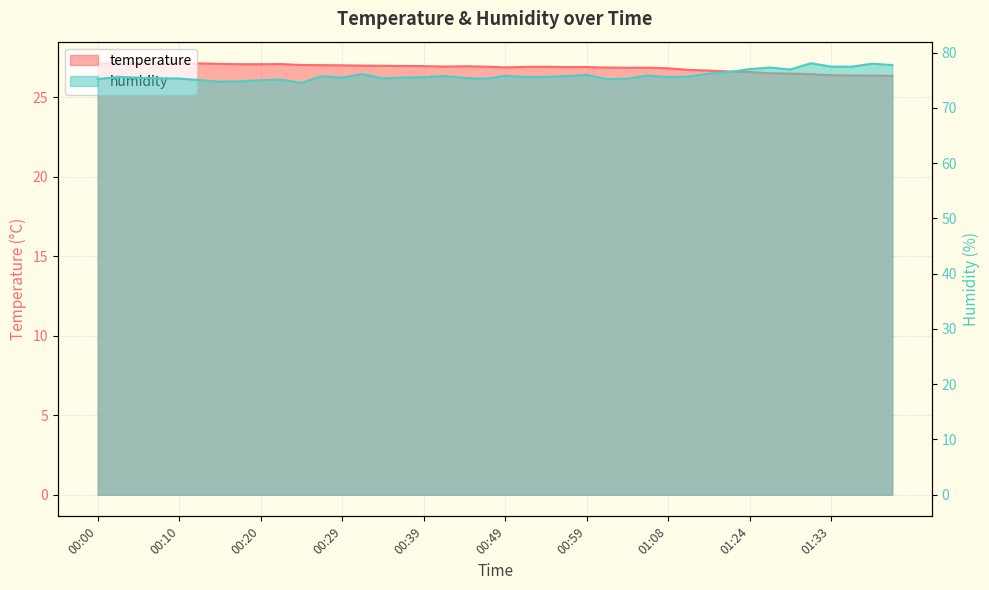

The value of humidity at 01:21 is 76.5. True or false?

True